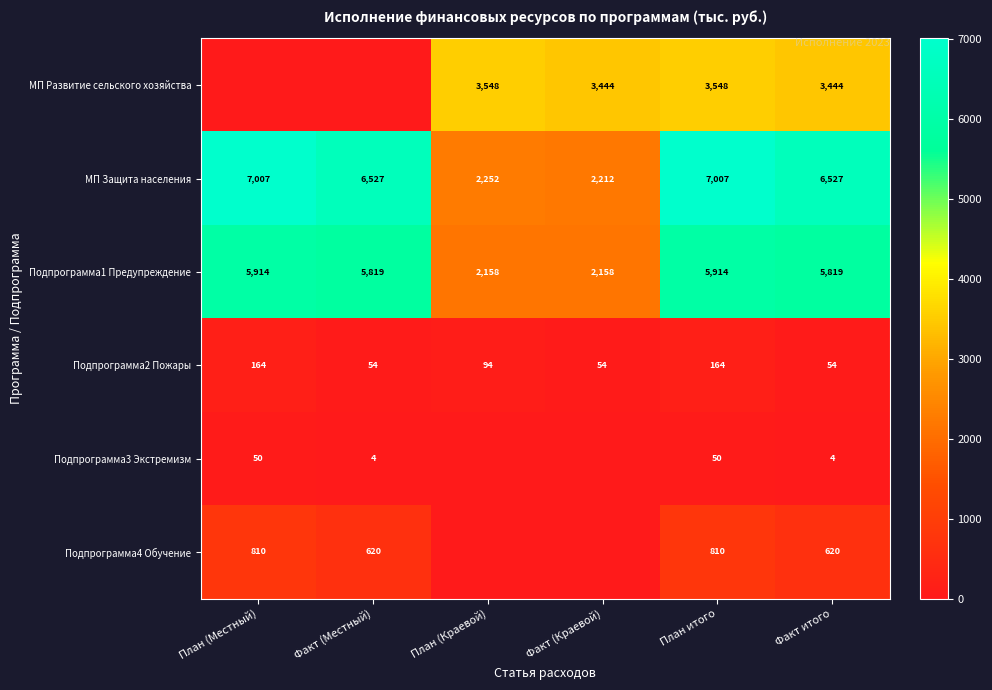

What is the sum of all Подпрограмма1 Предупреждение values?

27782